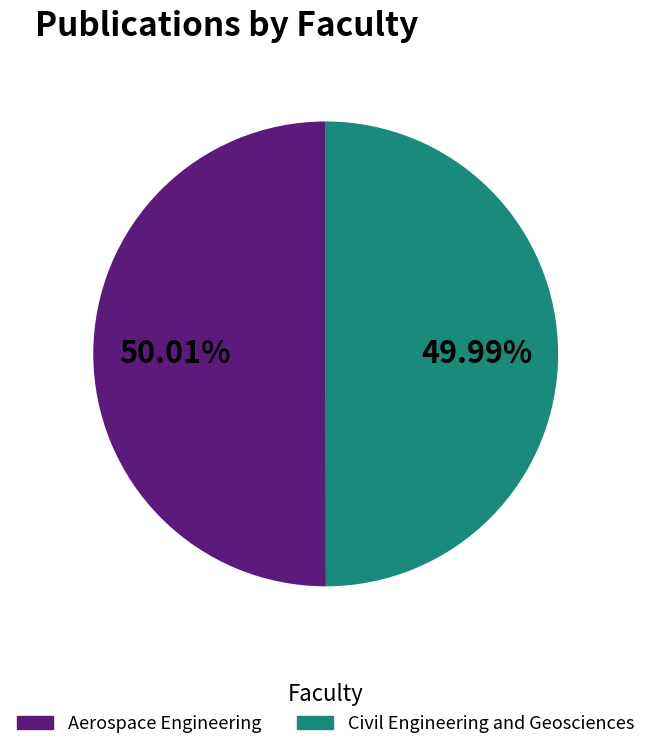

What is the ratio of the value at Civil Engineering and Geosciences to the value at Aerospace Engineering?

1.0